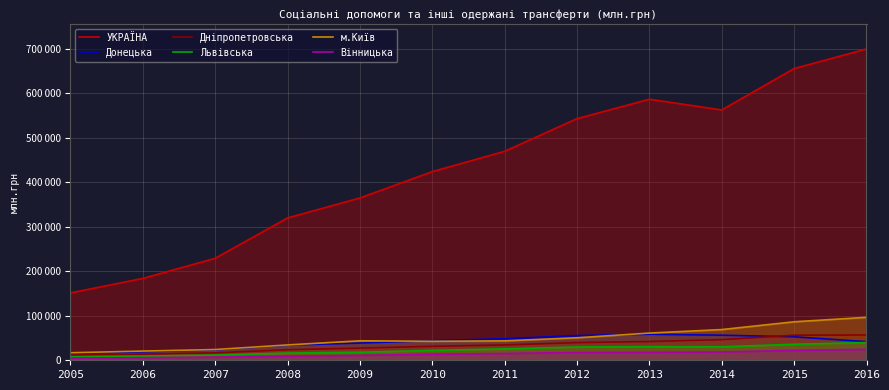

List the labels in order of Дніпропетровська value, largest first.

2016, 2015, 2014, 2013, 2012, 2011, 2010, 2009, 2008, 2007, 2006, 2005